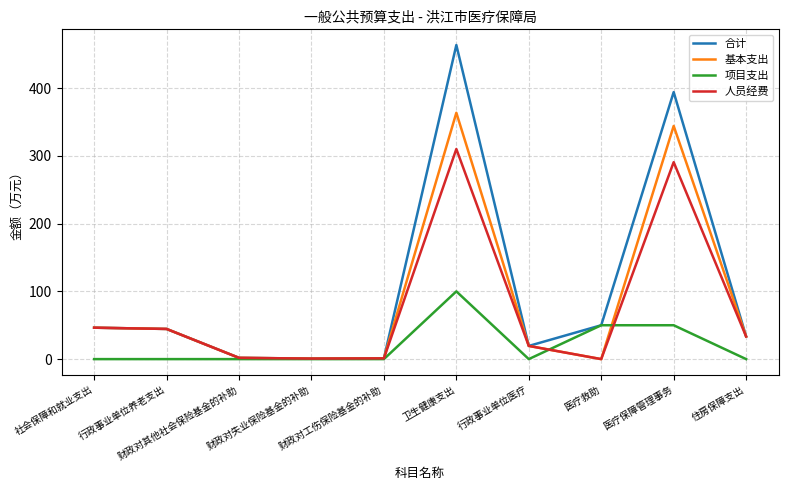

How many lines are shown in the chart?

4